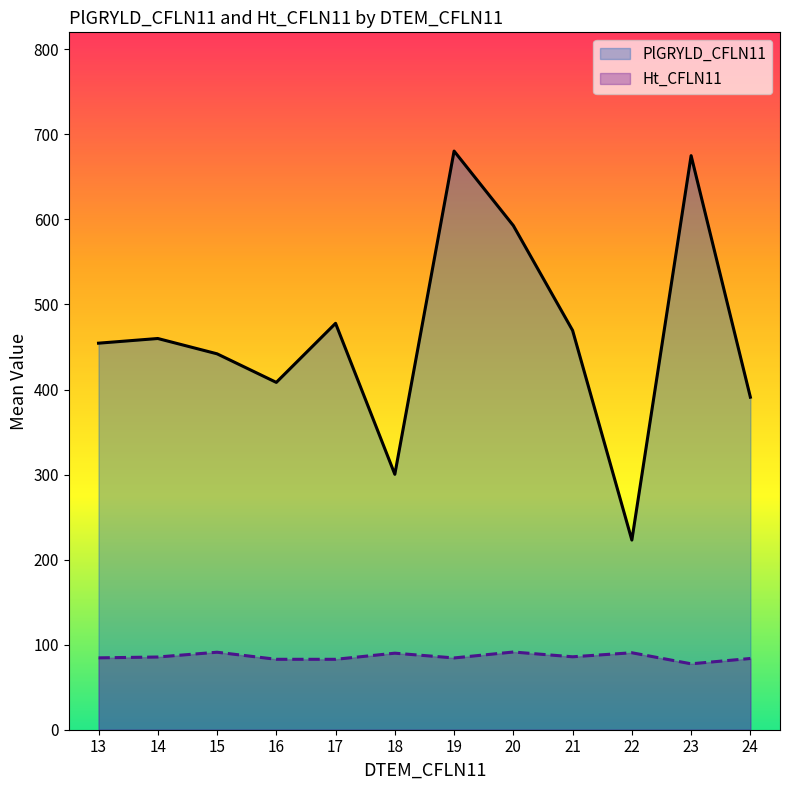

True or false: Ht_CFLN11 and PlGRYLD_CFLN11 cross at least once.

False